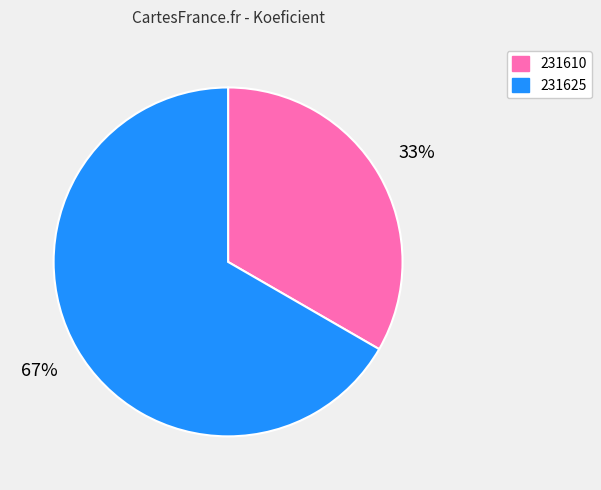

Is there a majority slice in this chart?

Yes